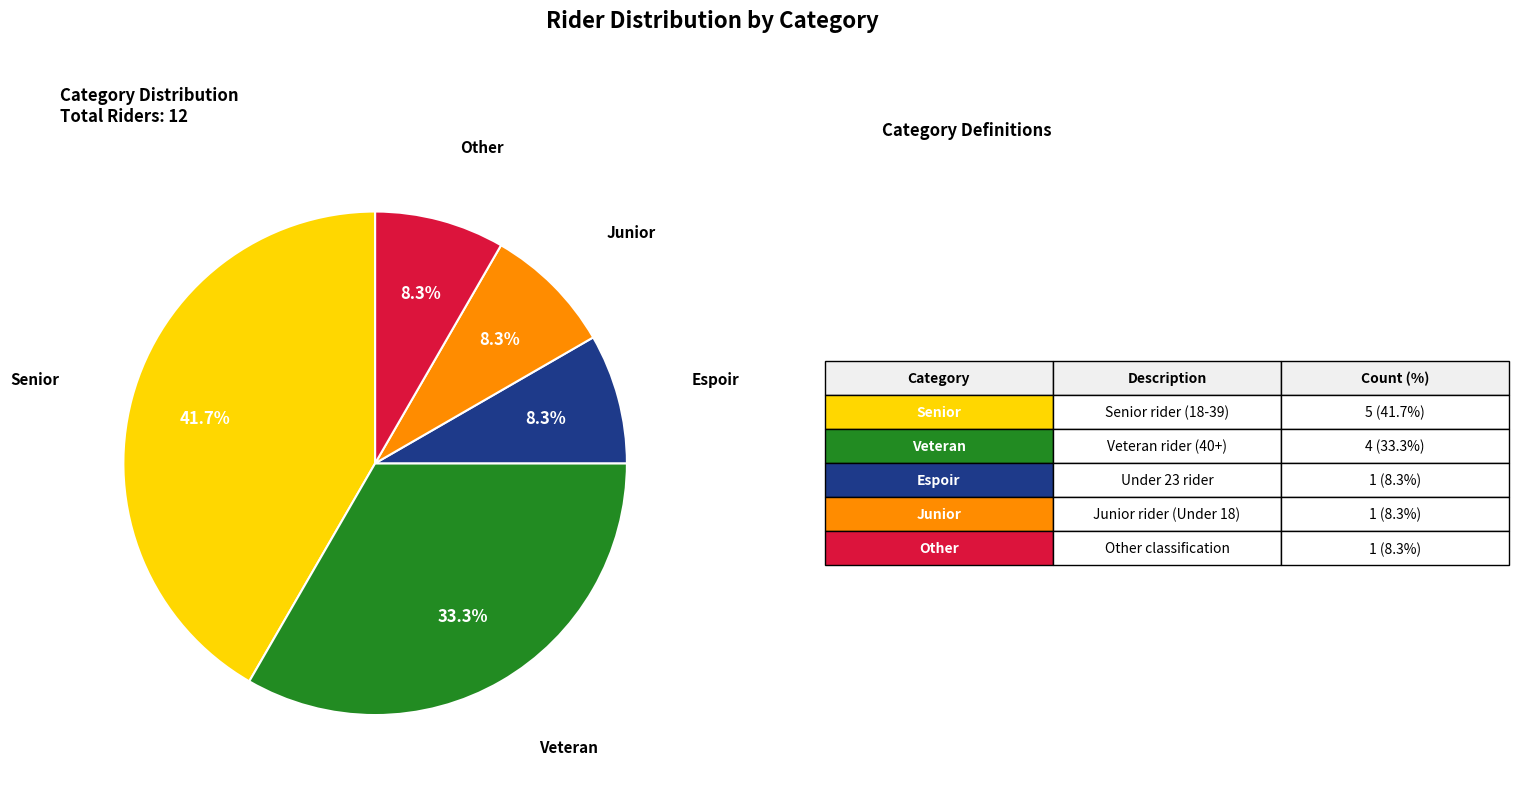

Is there any slice that represents more than half of the pie?

No